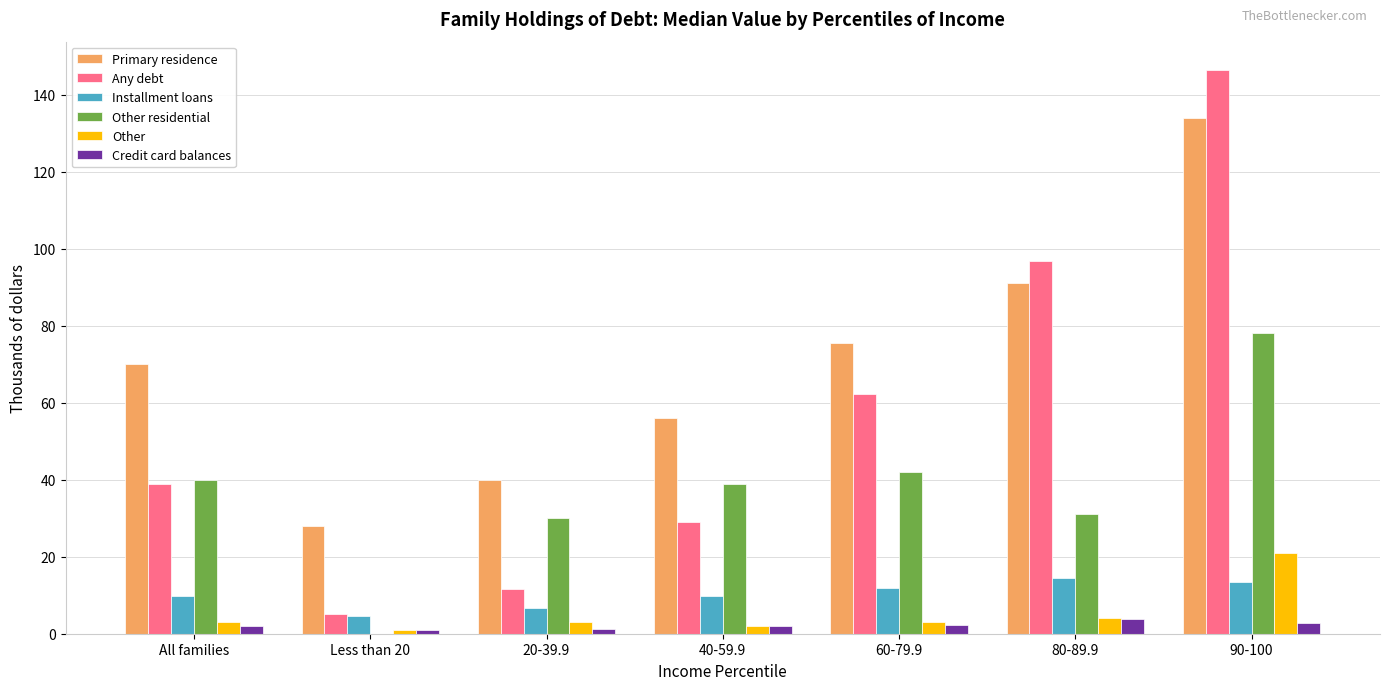

Does the chart contain stacked bars?

No